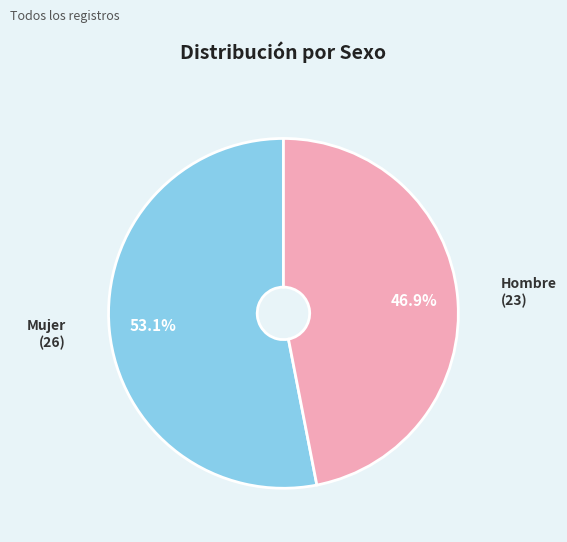

True or false: Hombre accounts for 47% of the total.

True